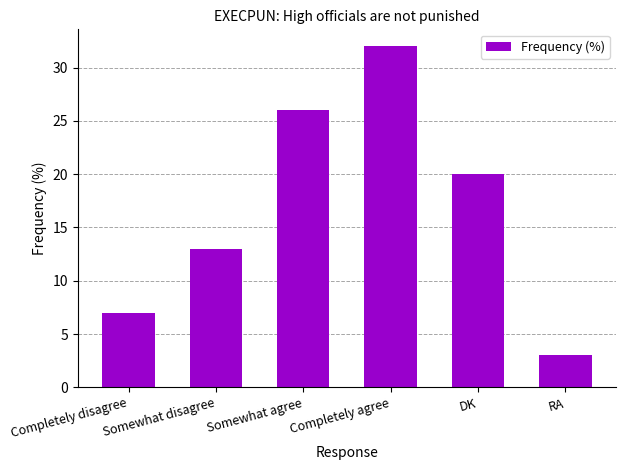

How many bars are there in total?

6